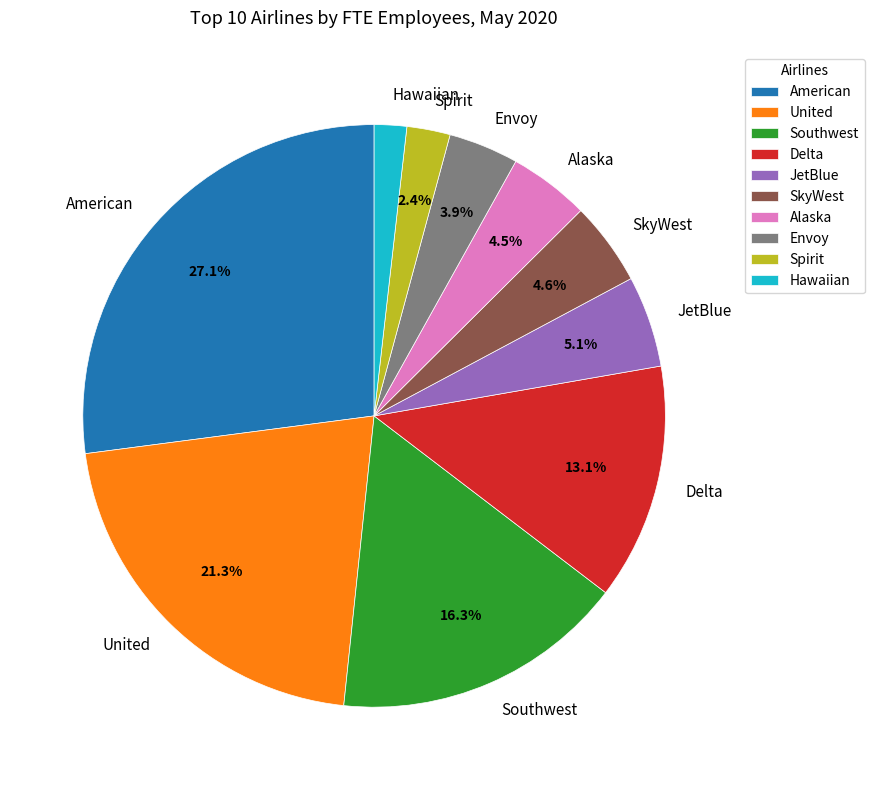

Which category has the smallest portion of the pie?

Hawaiian